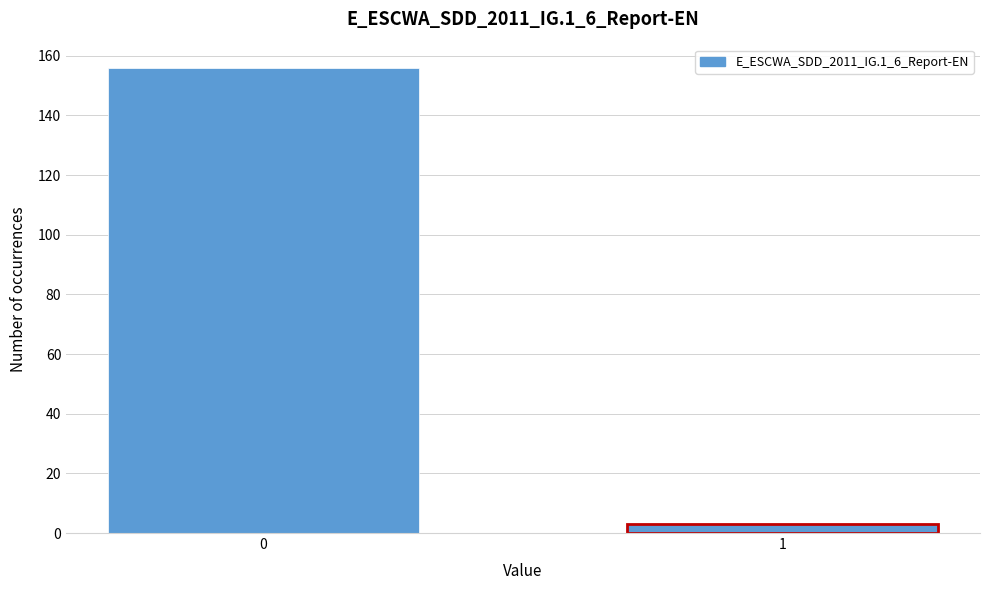

Reading right to left, what are all the values shown in this chart?

3	156